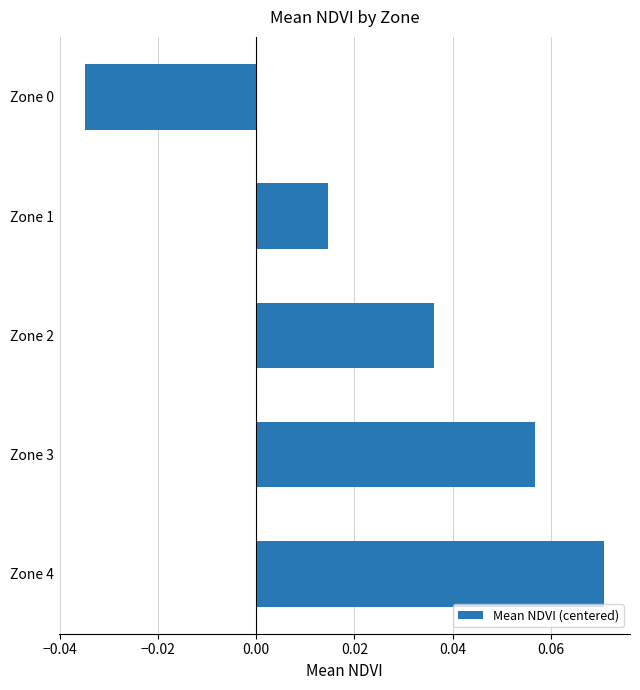

Which category has the highest value across all series?

Zone 4